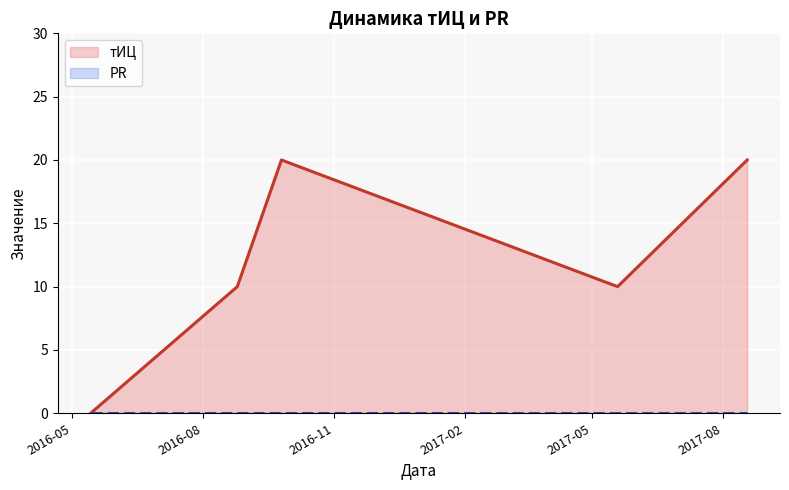

True or false: PR has more than 2 points higher than both neighbors.

False